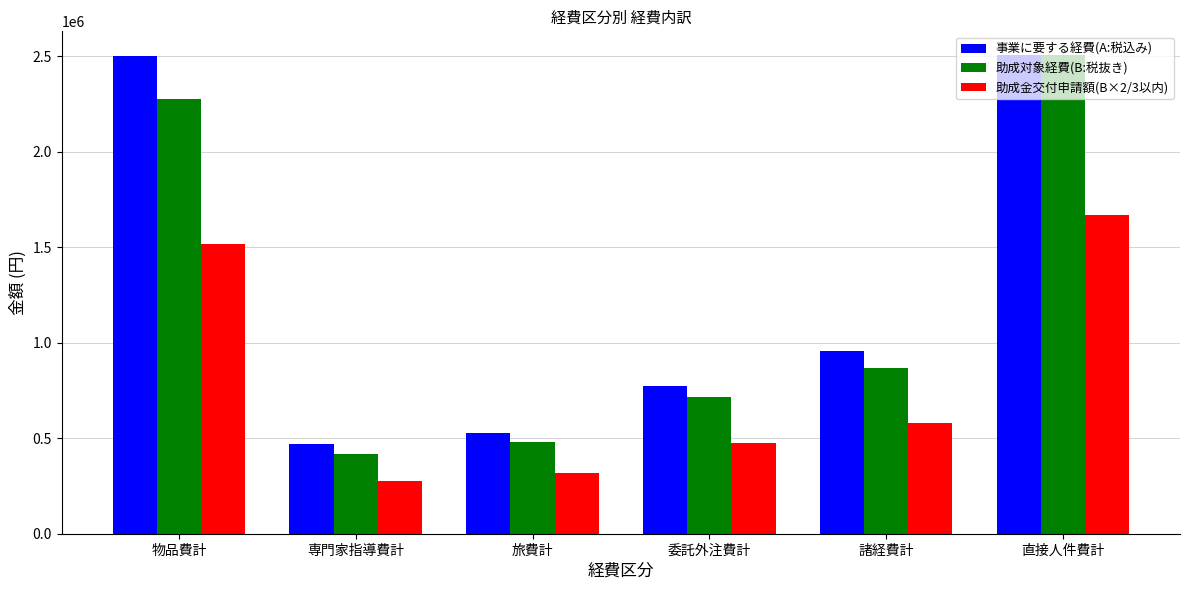

How many categories are shown in the chart?

6